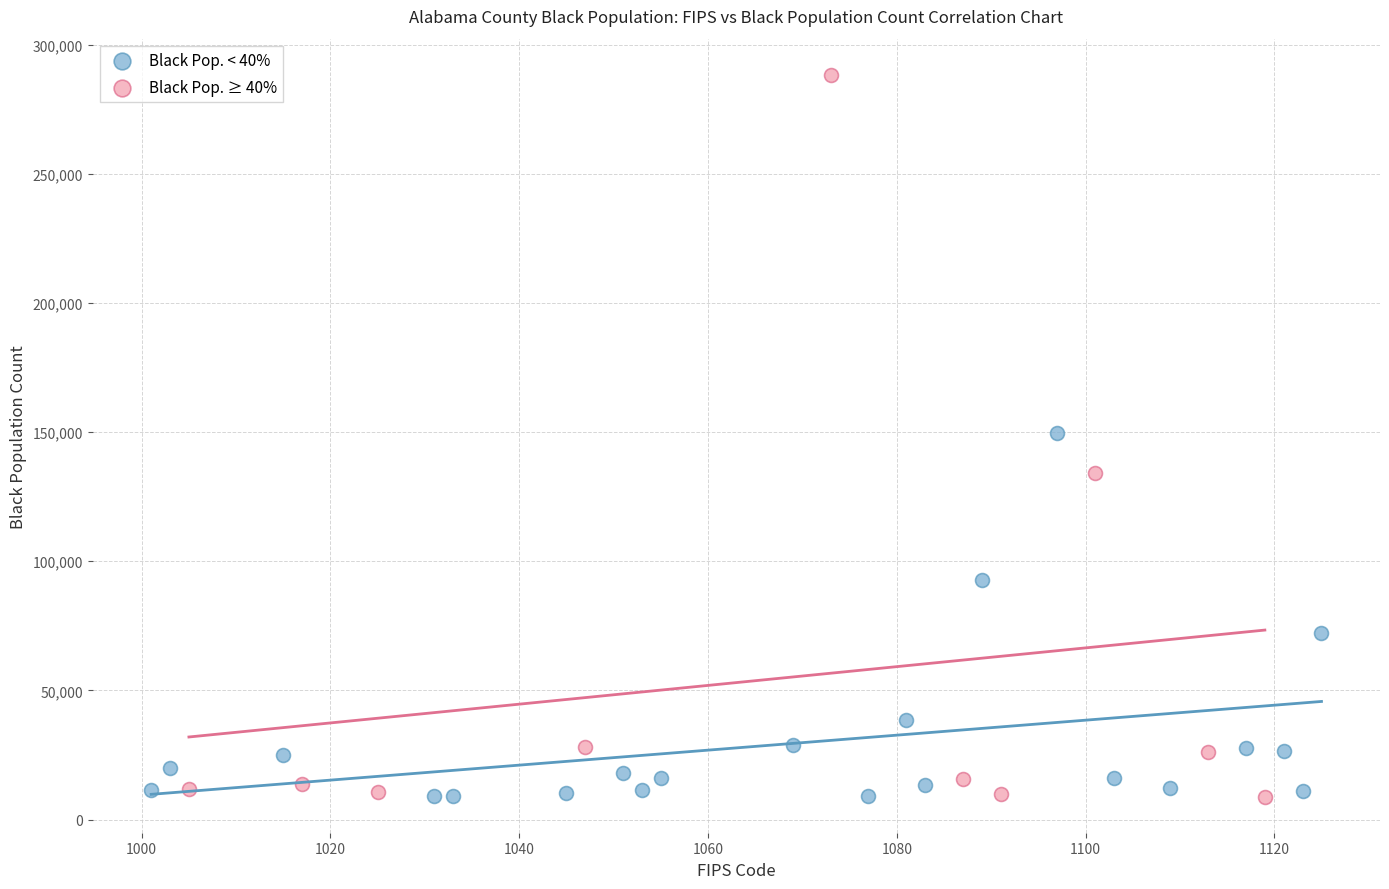

Which series has the largest Y range (max minus min)?

Black Pop. ≥ 40%